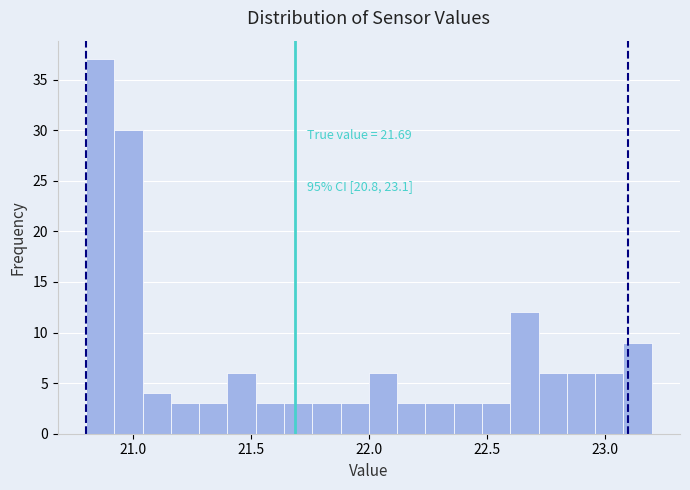

Around what value on the x-axis is the tallest bar? Give the approximate position of its centre, as read against the axis.

20.85